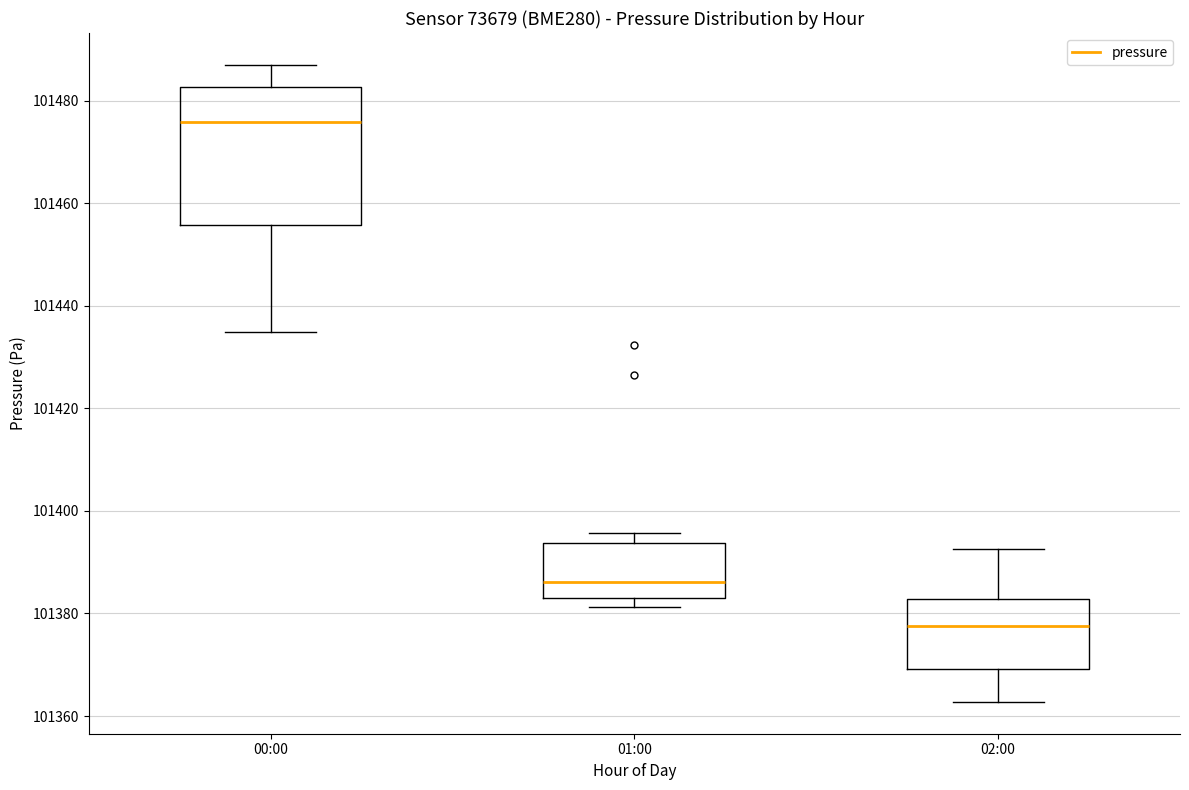

Which box's median line is the highest?

00:00